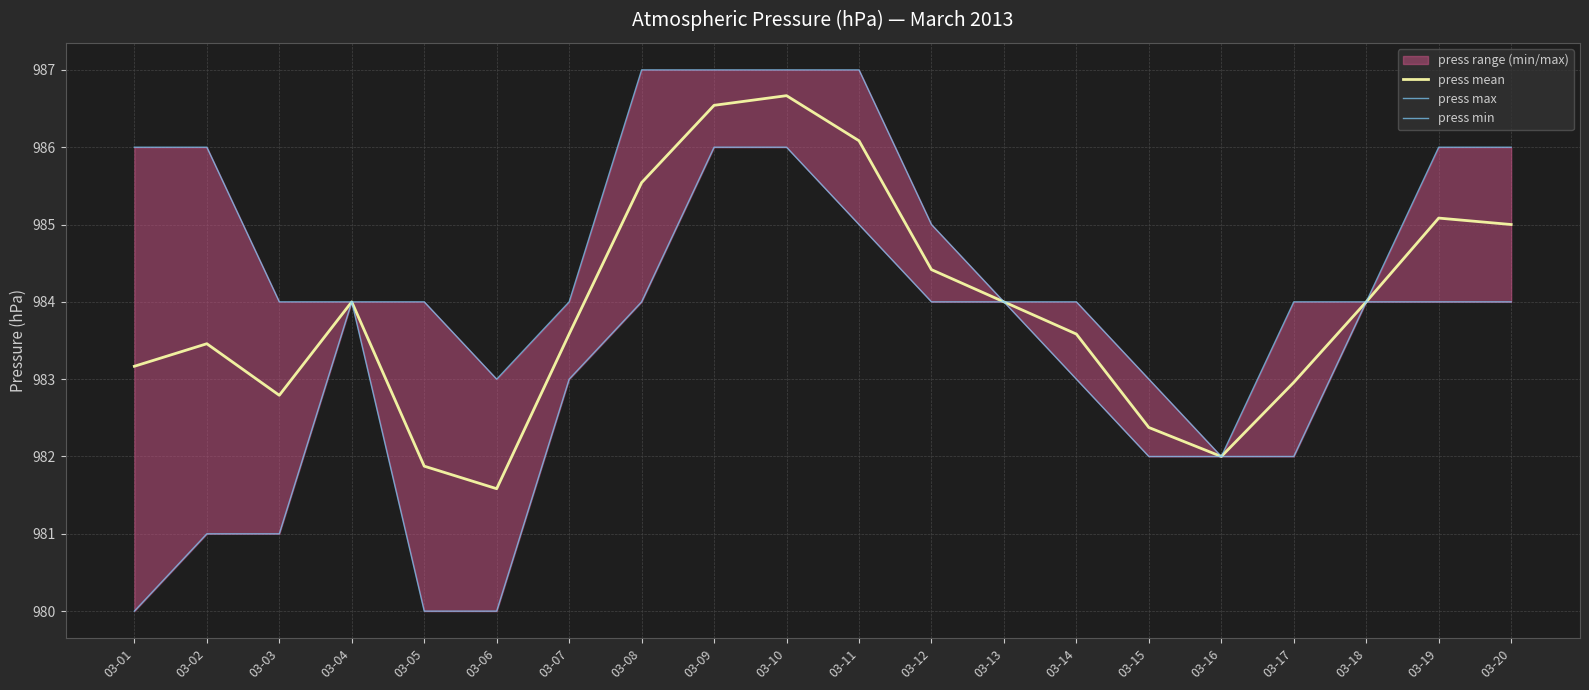

What is the value of the press min point at the 17th from the left?

982.0